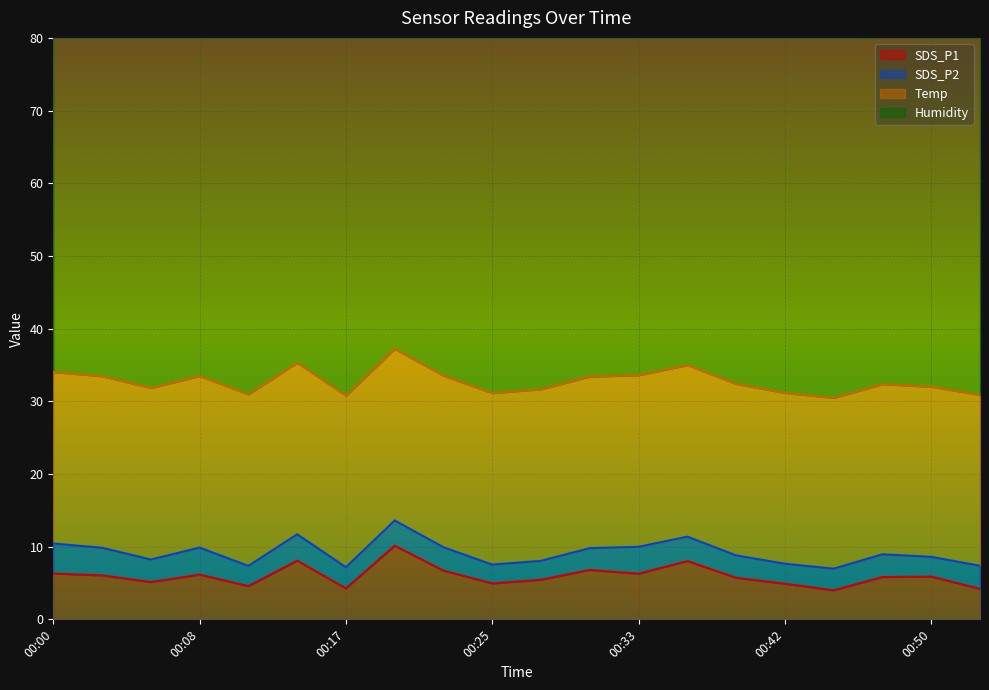

How many data points does each series have?

20